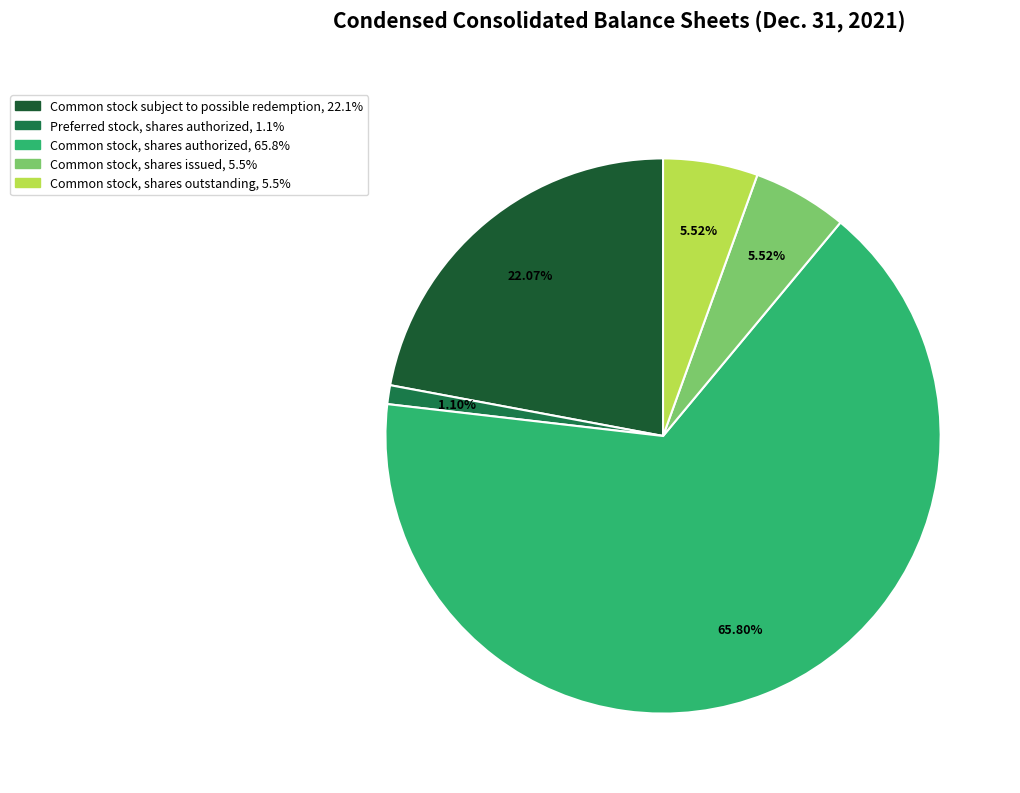

To the nearest percent, what is the difference between the largest and smallest slice percentages?

65%